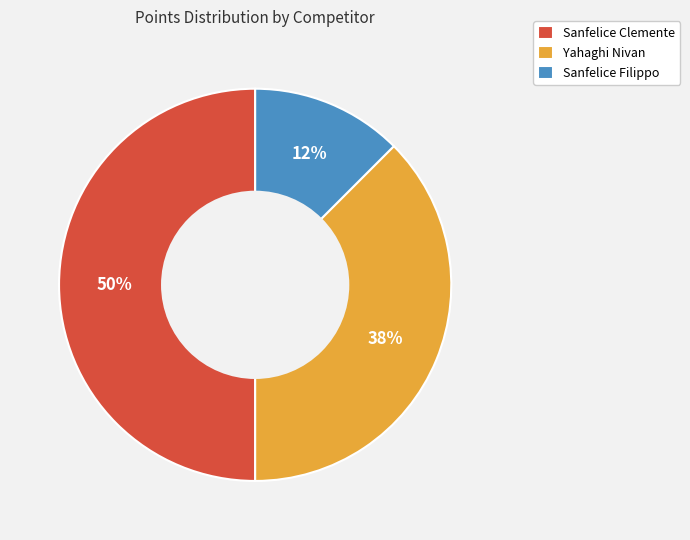

What is the largest slice in the pie chart?

Sanfelice Clemente